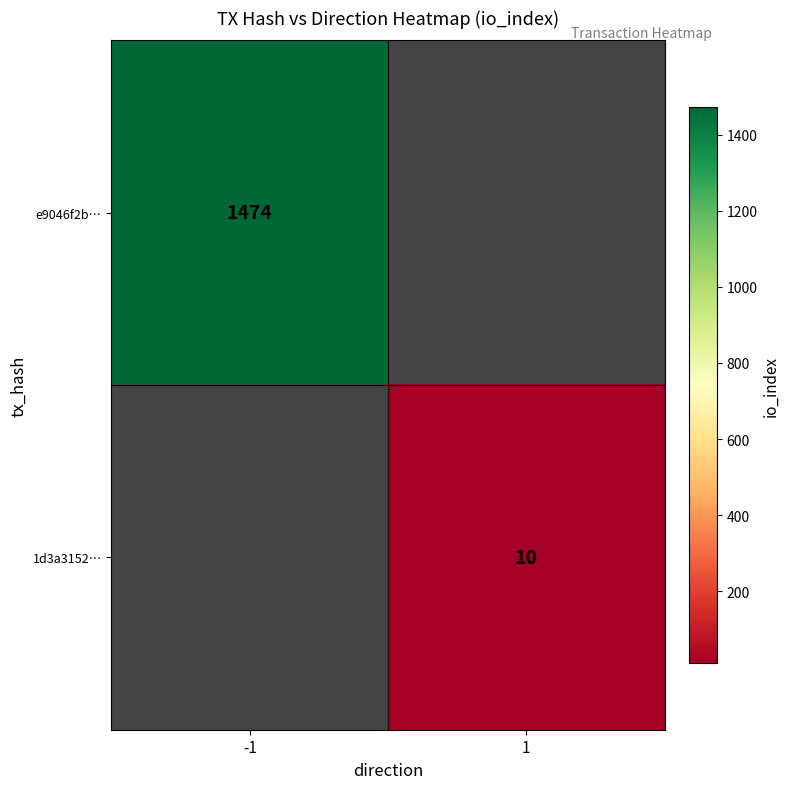

How many distinct data groups are displayed?

2